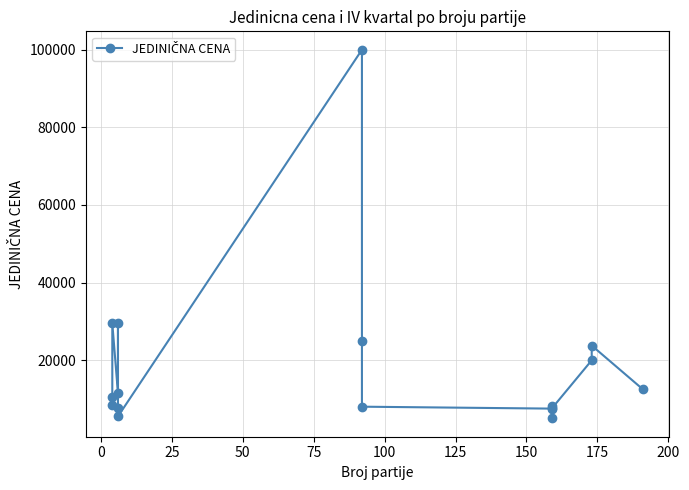

True or false: the data shows 44967 at 175.

False